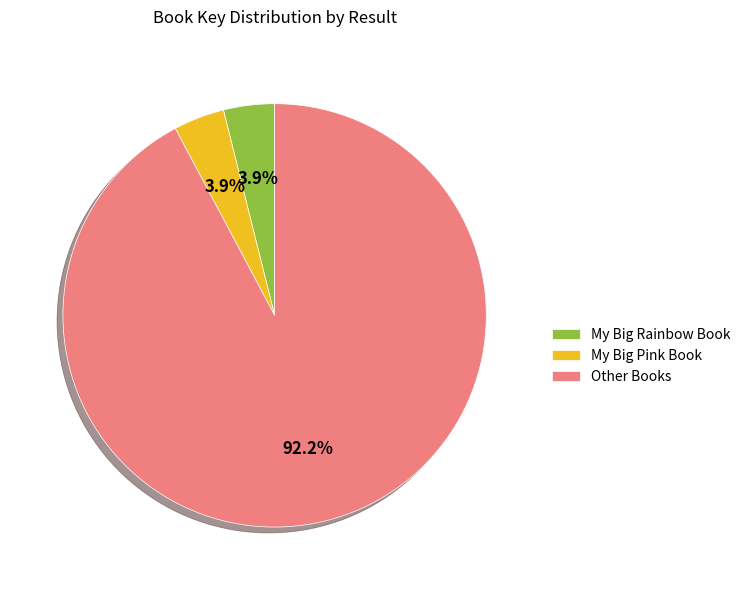

Is there a majority slice in this chart?

Yes